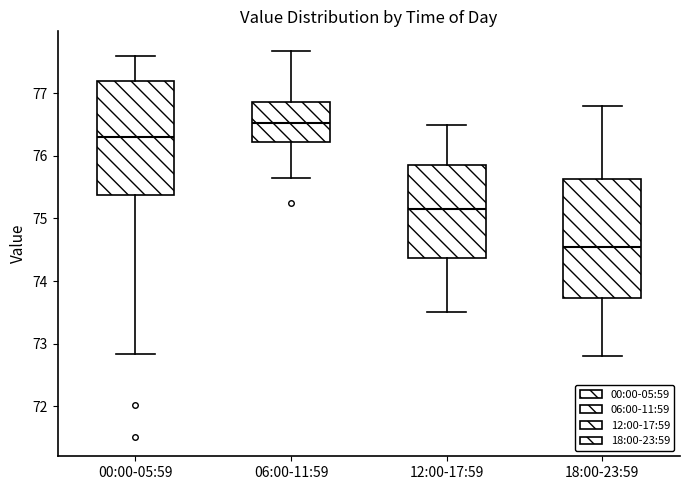

Reading left to right, transcribe this box plot: for each box, give where its median line is, the range the box spans, and where its two whiskers end, as read against the y-axis. The values are not printed on the chart, so give them approximately, as read against the axis.

00:00-05:59: median 76.3, box 75.4 to 77.2, whiskers 72.8 to 77.6
06:00-11:59: median 76.5, box 76.2 to 76.9, whiskers 75.6 to 77.7
12:00-17:59: median 75.2, box 74.4 to 75.9, whiskers 73.5 to 76.5
18:00-23:59: median 74.6, box 73.7 to 75.6, whiskers 72.8 to 76.8